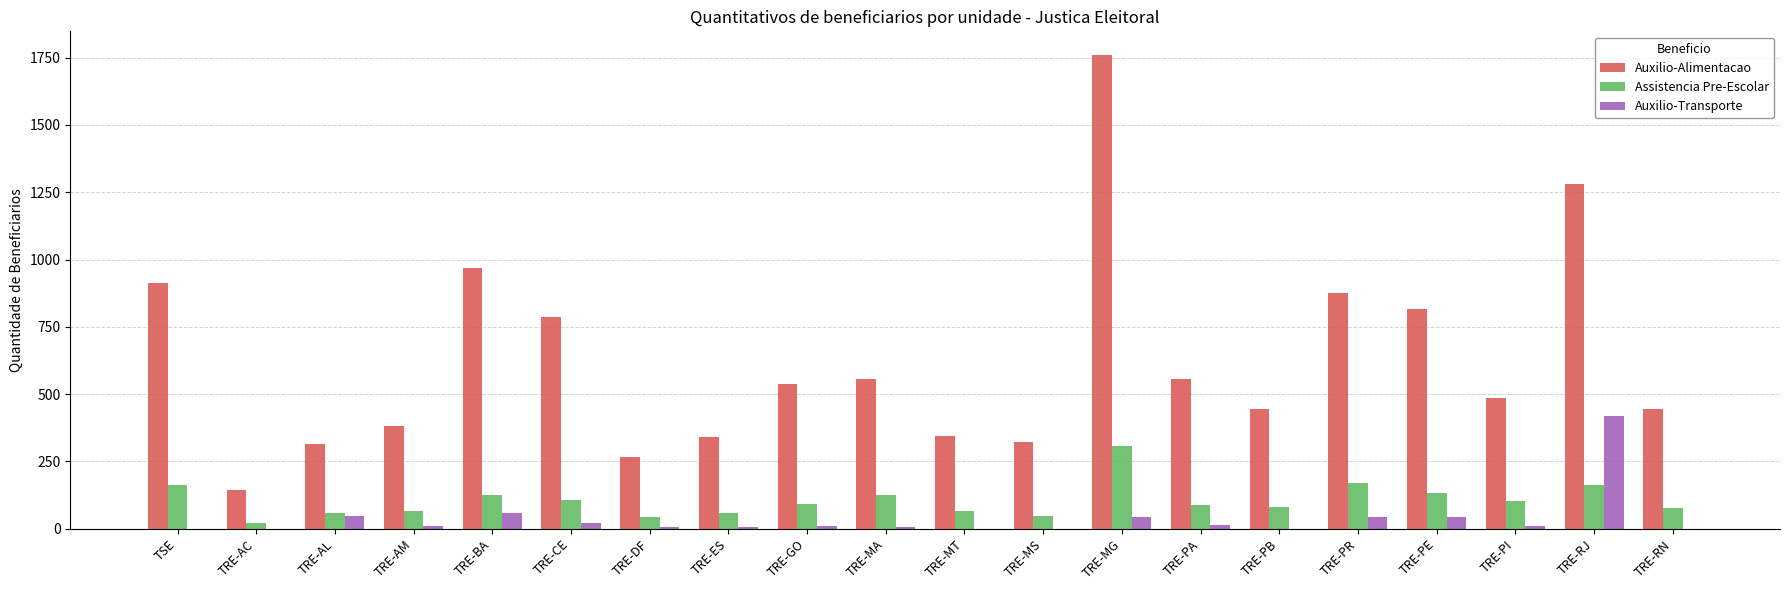

How many categories are shown in the chart?

20